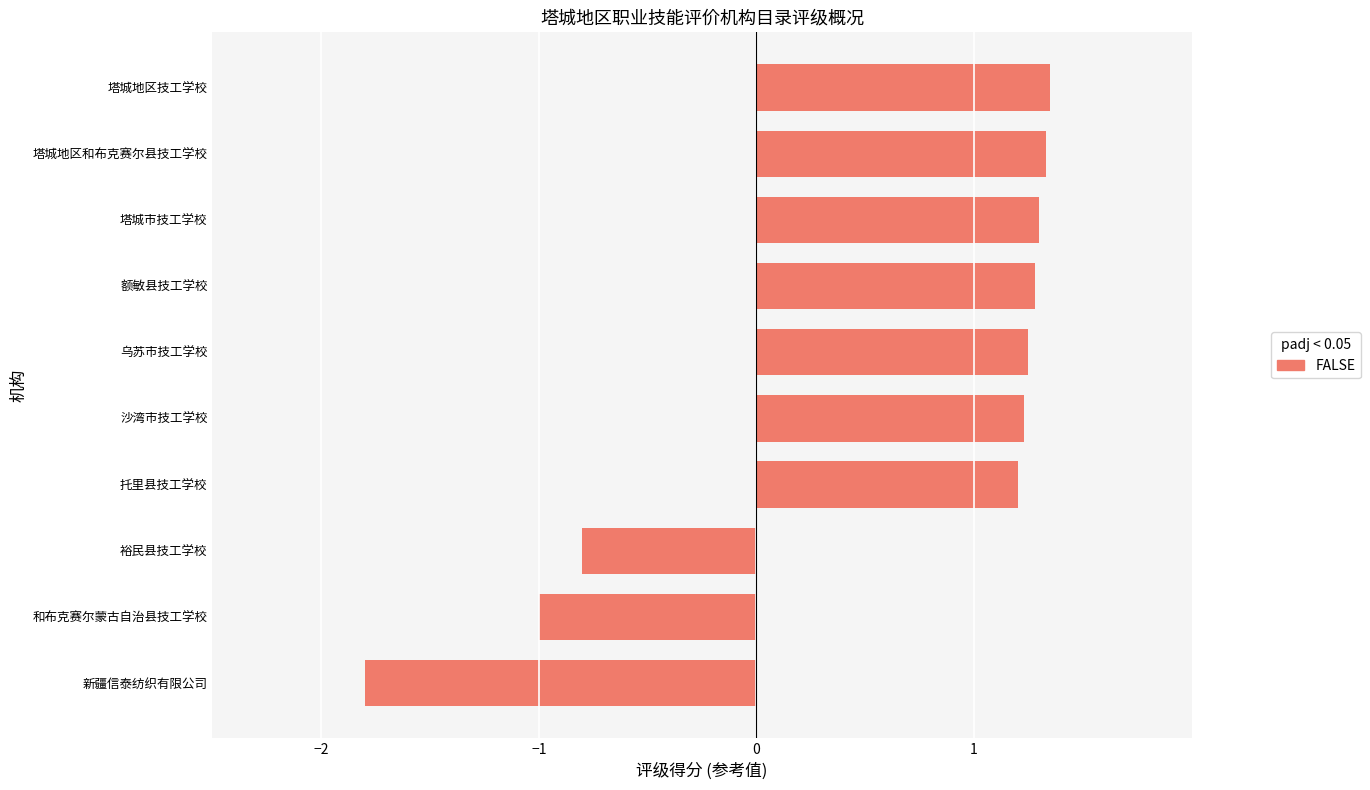

What is the label of the 4th bar from the bottom?

托里县技工学校